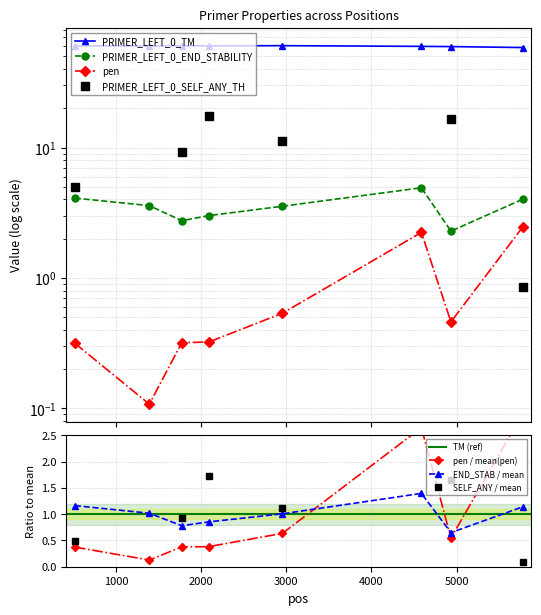

Which has a higher value, 2088 or 1389?

2088